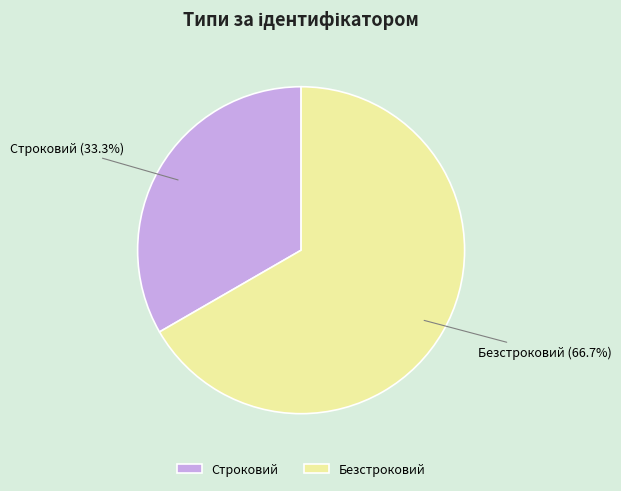

Which slice is the largest?

Безстроковий